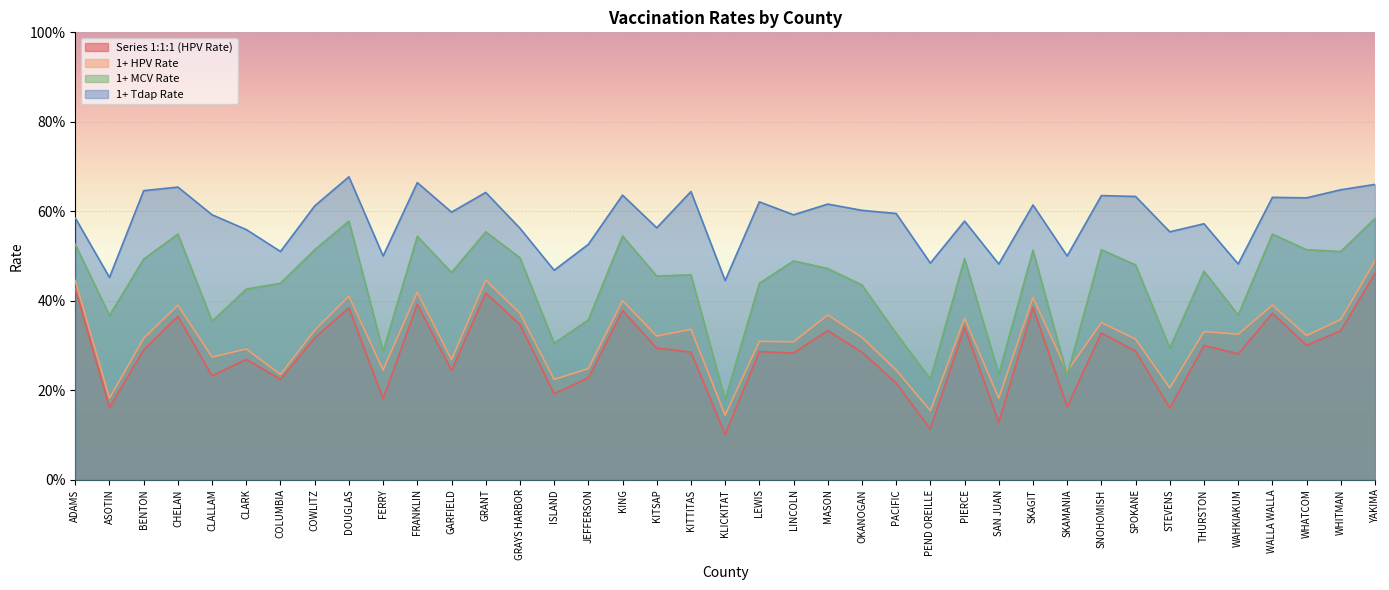

Reading right to left, list all the values displayed in this chart.

Series 1:1:1 (HPV Rate): 0.5	0.3	0.3	0.4	0.3	0.3	0.2	0.3	0.3	0.2	0.4	0.1	0.3	0.1	0.2	0.3	0.3	0.3	0.3	0.1	0.3	0.3	0.4	0.2	0.2	0.3	0.4	0.2	0.4	0.2	0.4	0.3	0.2	0.3	0.2	0.4	0.3	0.2	0.4
1+ HPV Rate: 0.5	0.4	0.3	0.4	0.3	0.3	0.2	0.3	0.4	0.2	0.4	0.2	0.4	0.2	0.2	0.3	0.4	0.3	0.3	0.1	0.3	0.3	0.4	0.2	0.2	0.4	0.4	0.3	0.4	0.2	0.4	0.3	0.2	0.3	0.3	0.4	0.3	0.2	0.4
1+ MCV Rate: 0.6	0.5	0.5	0.5	0.4	0.5	0.3	0.5	0.5	0.2	0.5	0.2	0.5	0.2	0.3	0.4	0.5	0.5	0.4	0.2	0.5	0.5	0.5	0.4	0.3	0.5	0.6	0.5	0.5	0.3	0.6	0.5	0.4	0.4	0.4	0.5	0.5	0.4	0.5
1+ Tdap Rate: 0.7	0.6	0.6	0.6	0.5	0.6	0.6	0.6	0.6	0.5	0.6	0.5	0.6	0.5	0.6	0.6	0.6	0.6	0.6	0.4	0.6	0.6	0.6	0.5	0.5	0.6	0.6	0.6	0.7	0.5	0.7	0.6	0.5	0.6	0.6	0.7	0.6	0.5	0.6